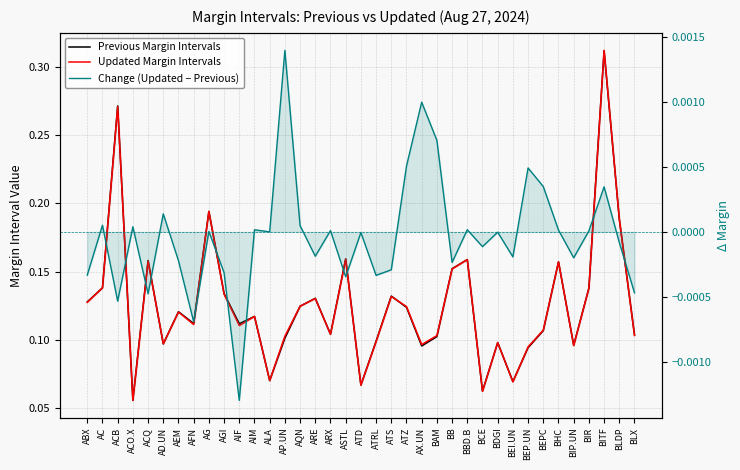

The Updated Margin Intervals series shows 0.2 at AG. True or false?

True